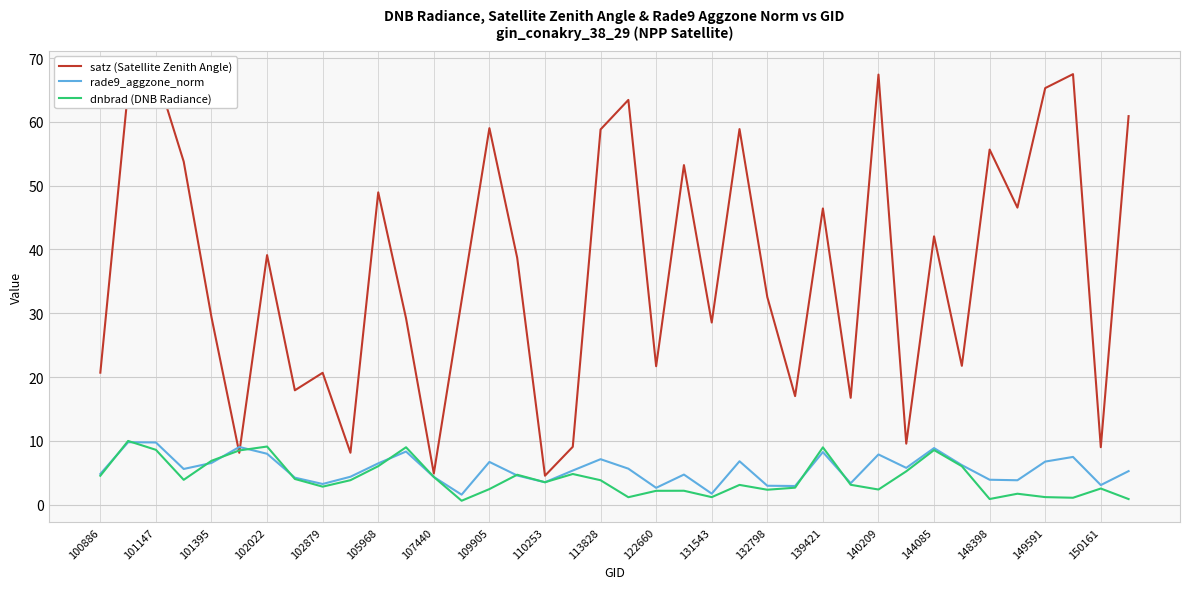

Is the value of rade9_aggzone_norm at 139421 greater than the value of dnbrad (DNB Radiance) at 149591?

Yes